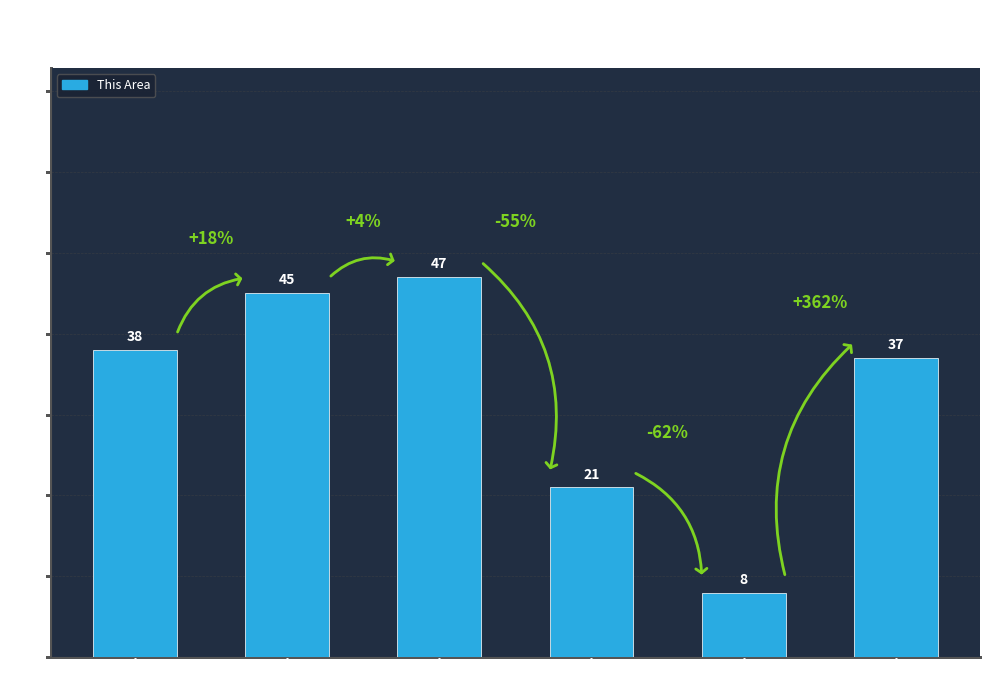

Reading left to right, transcribe all the data shown in this chart.

Under 5 years=38	5 to 9 years=45	10 to 14 years=47	15 to 17 years=21	18 and 19 years=8	25 to 29 years=37